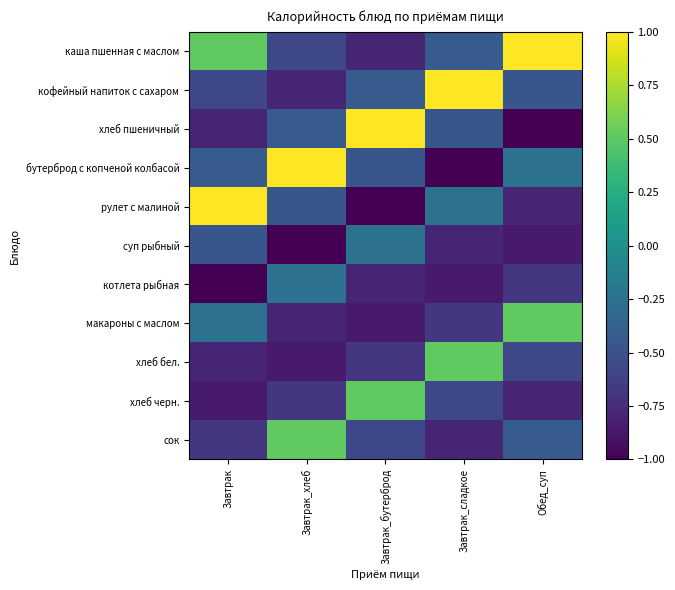

At which category does the chart reach its minimum across all series?

Обед_суп